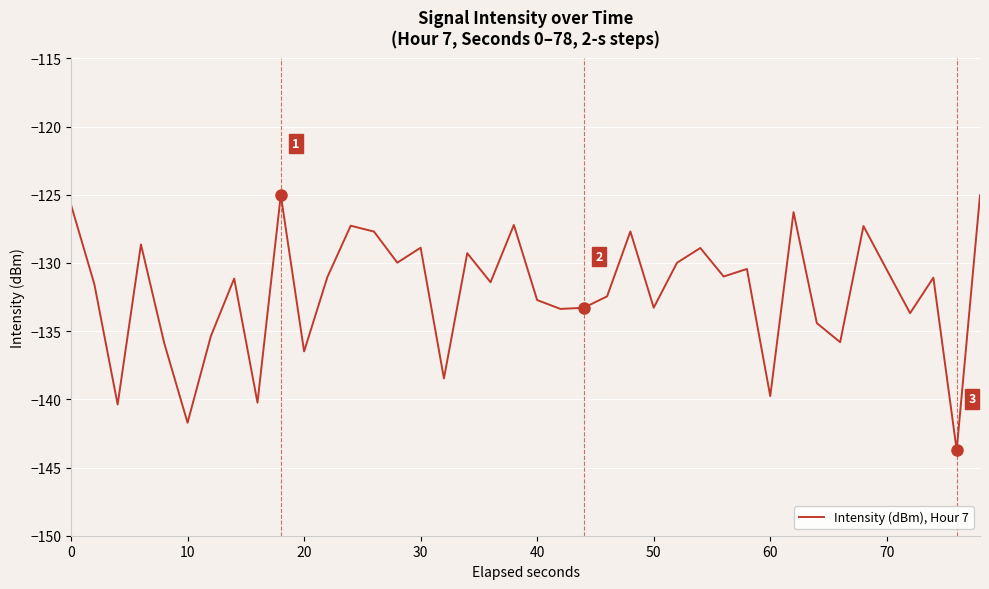

What is the maximum value shown in the chart?

-125.0